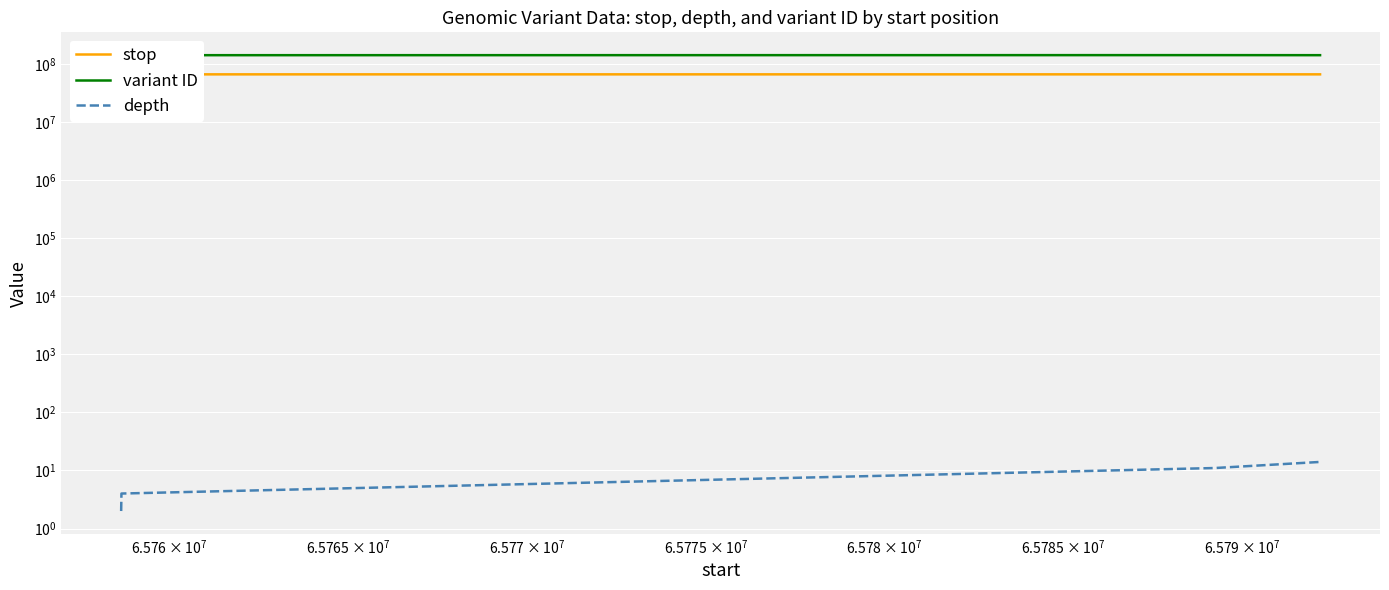

What is the maximum value shown in the chart?

140933256